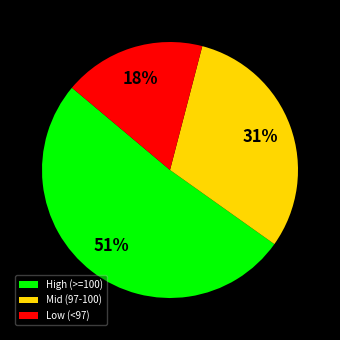

Does any single category account for the majority?

Yes